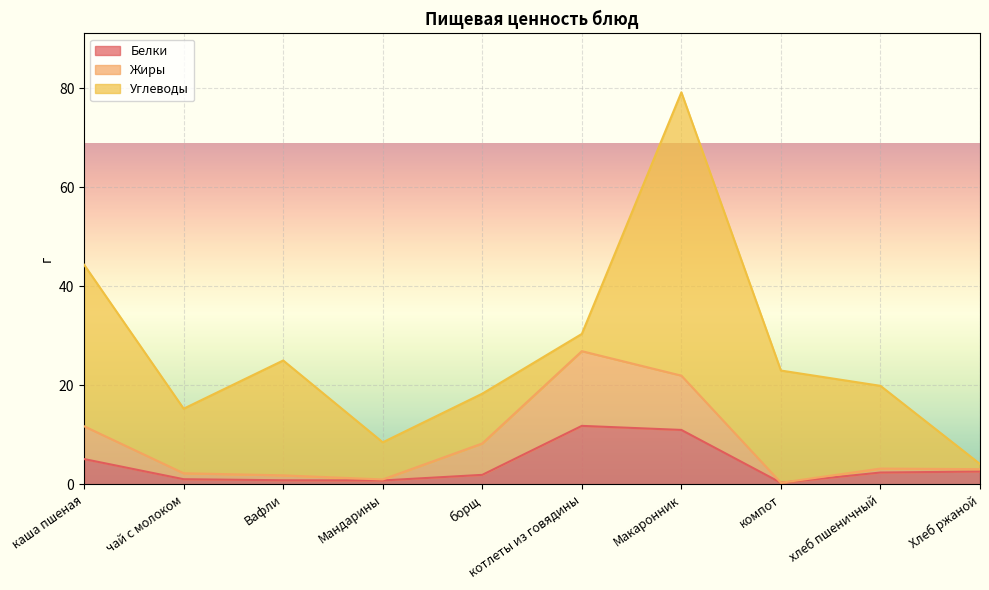

At which category is the sum across all series the highest?

Макаронник